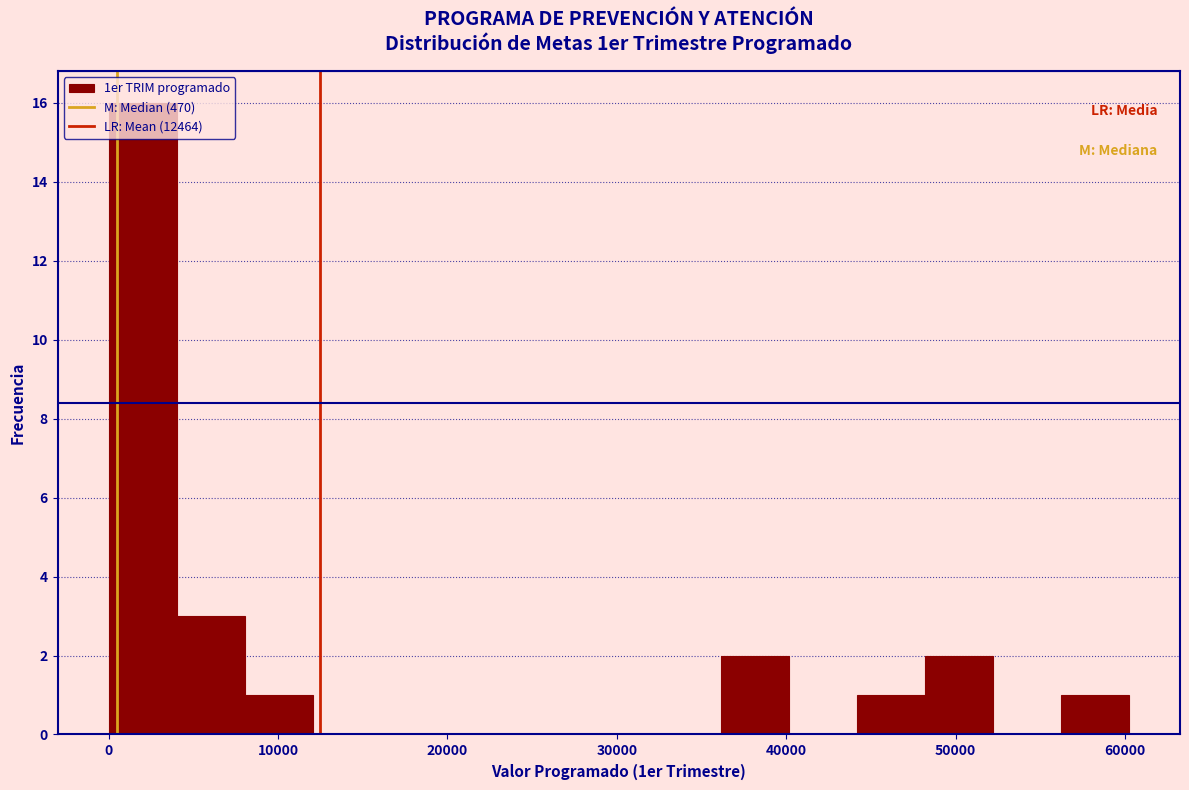

Over which range of the x-axis is the bar tallest?

0 to 4000